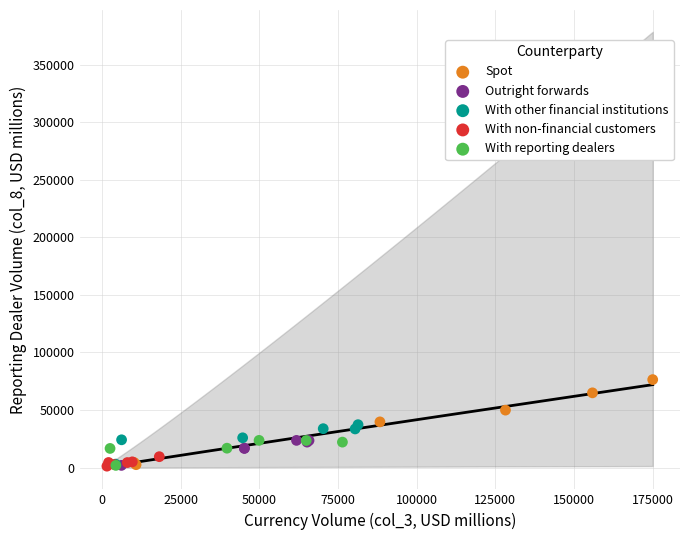

What are all the series names shown in the legend?

Spot, Outright forwards, With other financial institutions, With non-financial customers, With reporting dealers